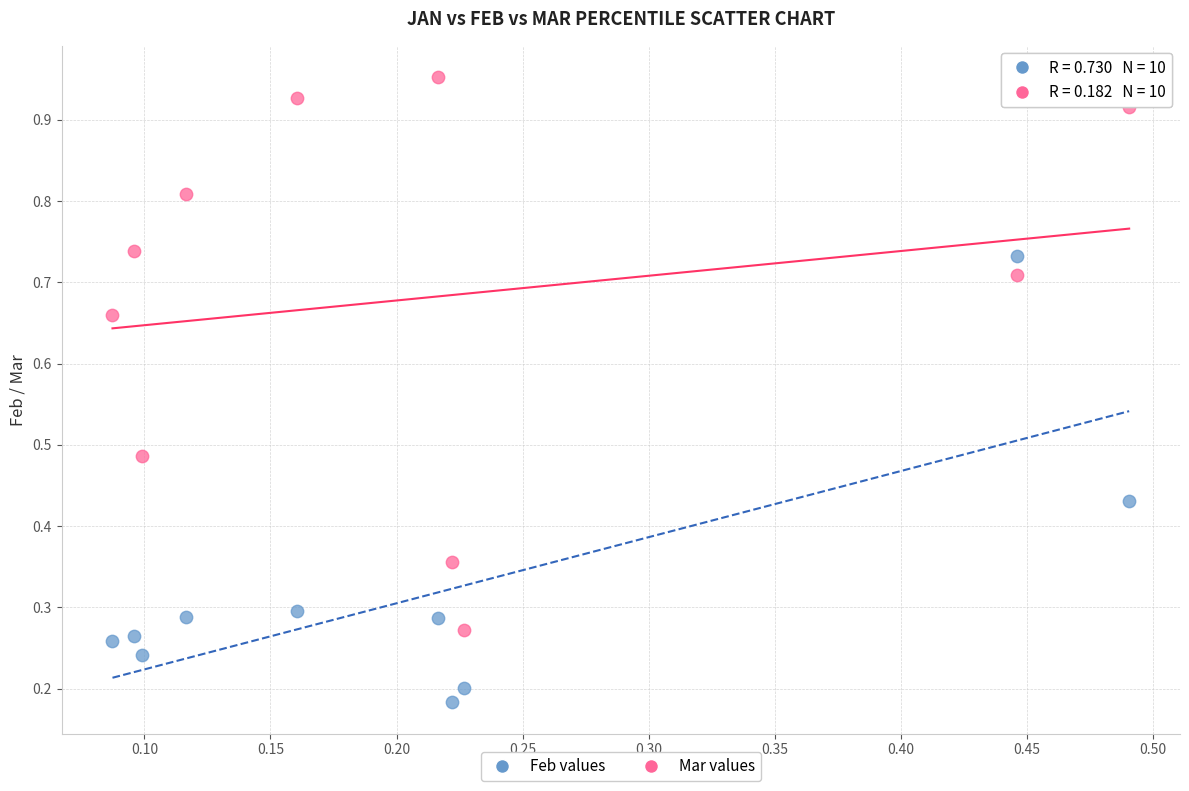

Which series reaches the maximum Y coordinate?

Mar values